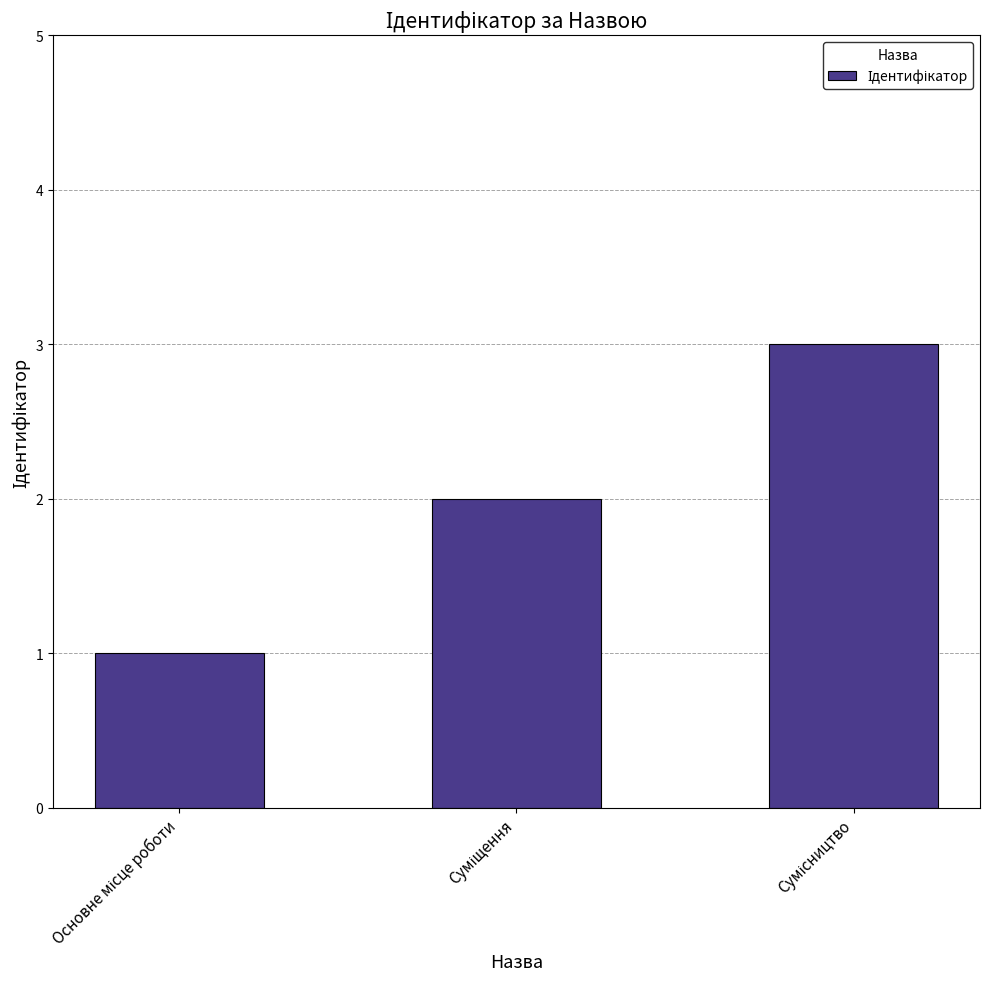

Reading left to right, transcribe all the data shown in this chart.

1	2	3